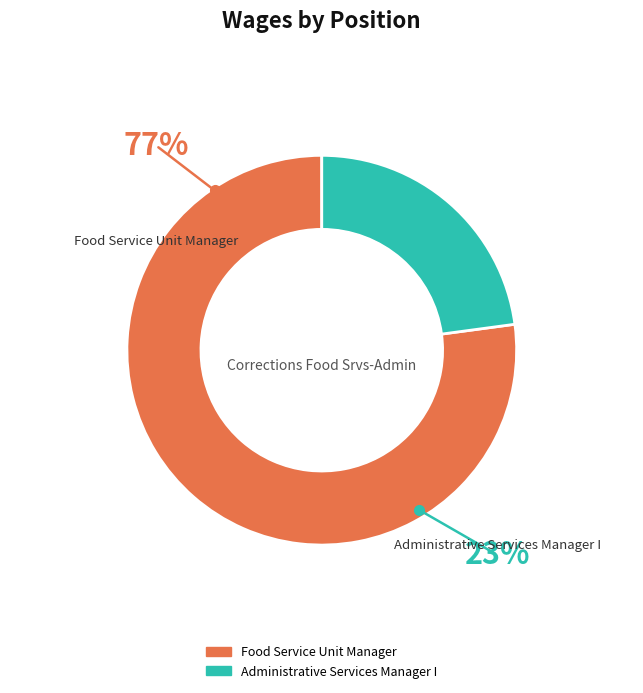

Which category has the biggest portion of the pie?

Food Service Unit Manager